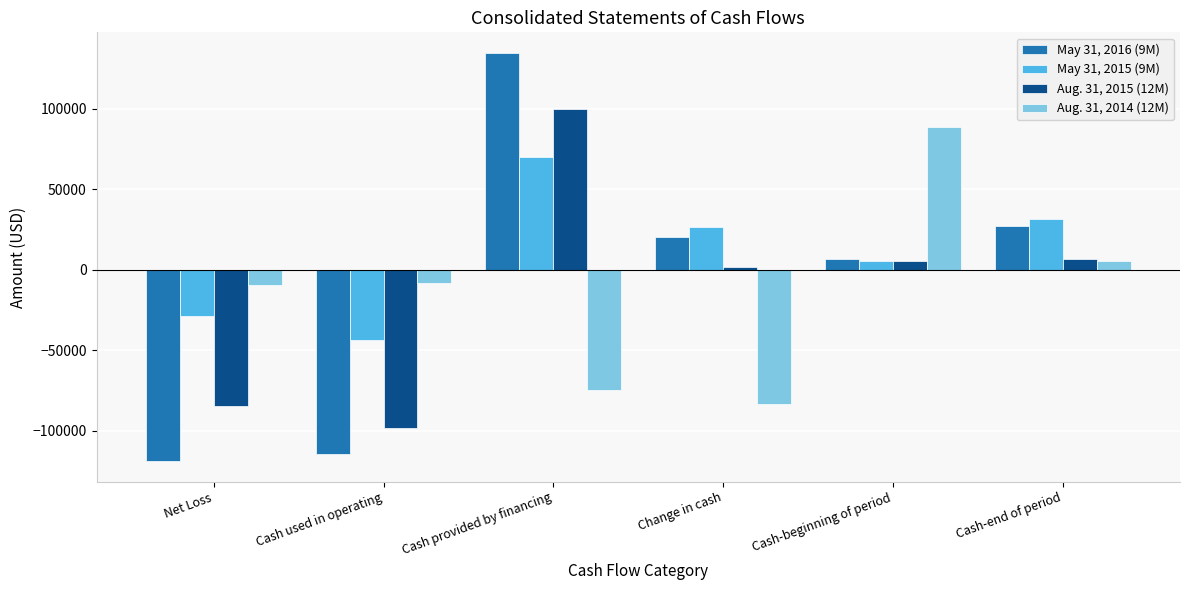

Where is Aug. 31, 2015 (12M) nearest to the value 765?

Change in cash